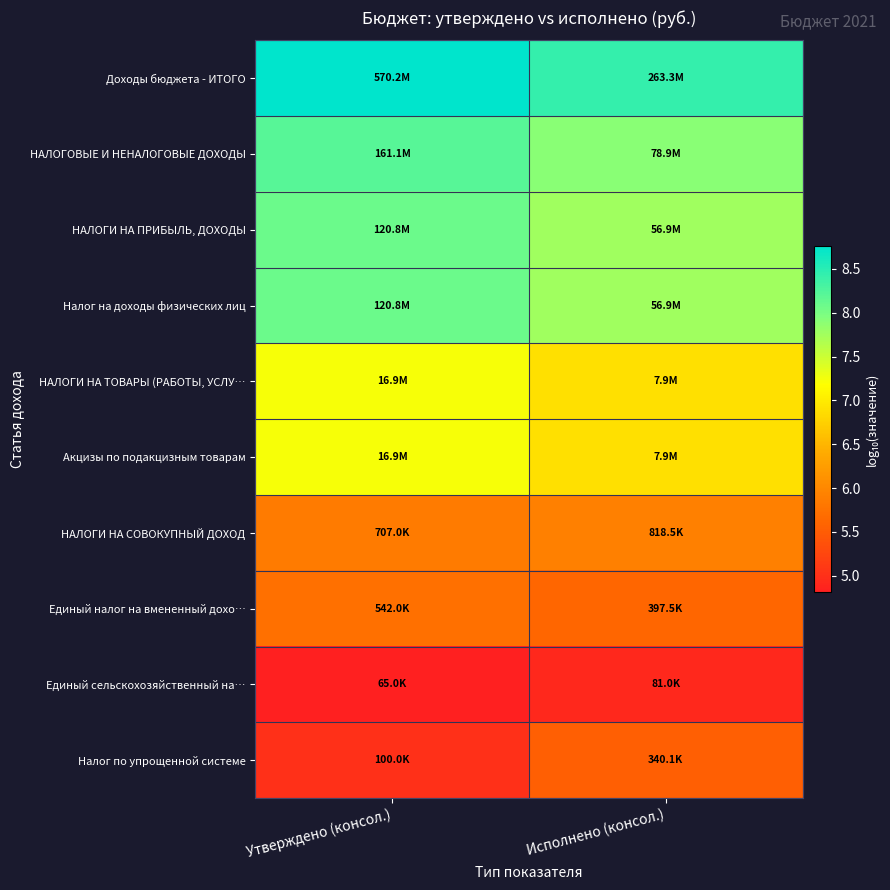

Which label corresponds to the smallest value in the chart?

Утверждено (консол.)